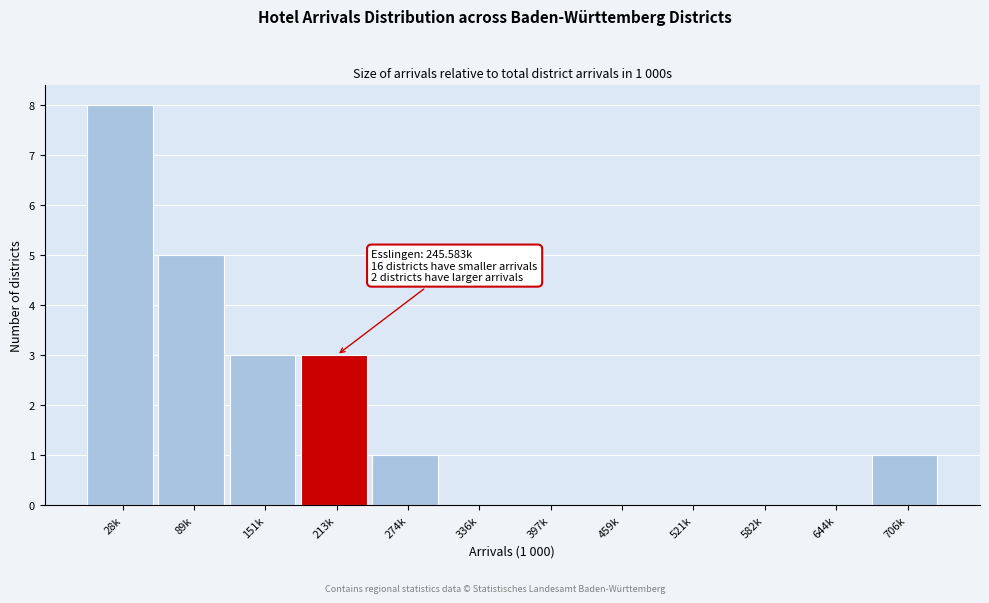

Reading right to left, what are all the values shown in this chart?

706k=1	644k=0	582k=0	521k=0	459k=0	397k=0	336k=0	274k=1	213k=3	151k=3	89k=5	28k=8